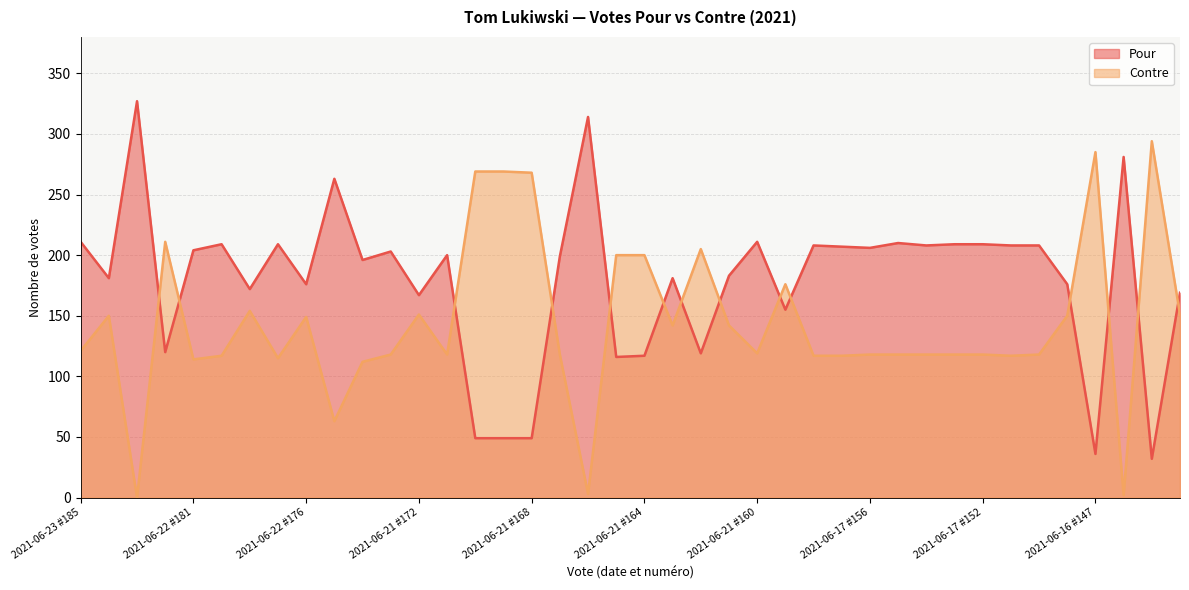

In Pour, how many points are lower than both neighbors (excluding endpoints)?

13